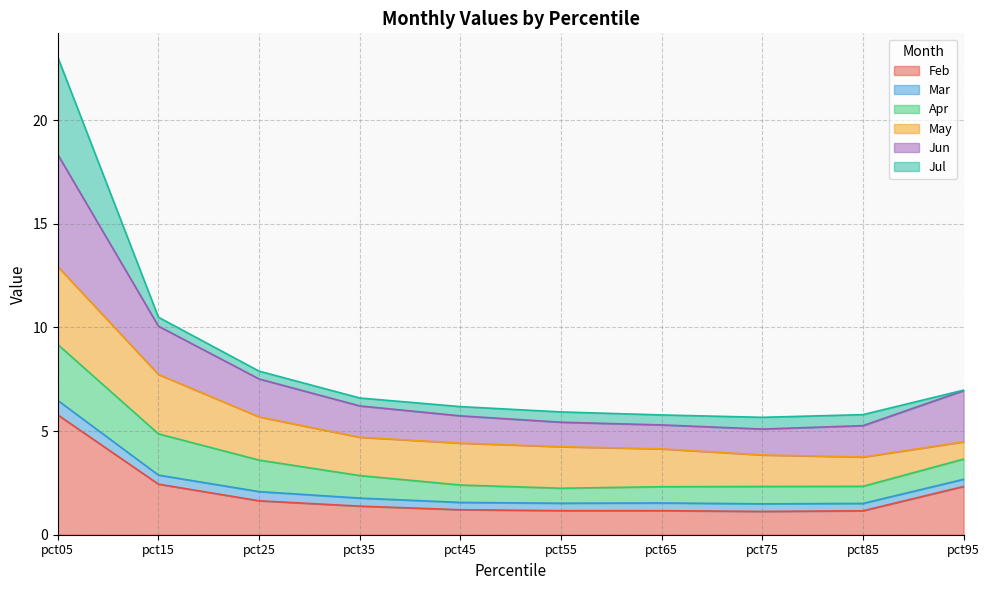

The Feb series shows 1.4 at pct35. True or false?

True